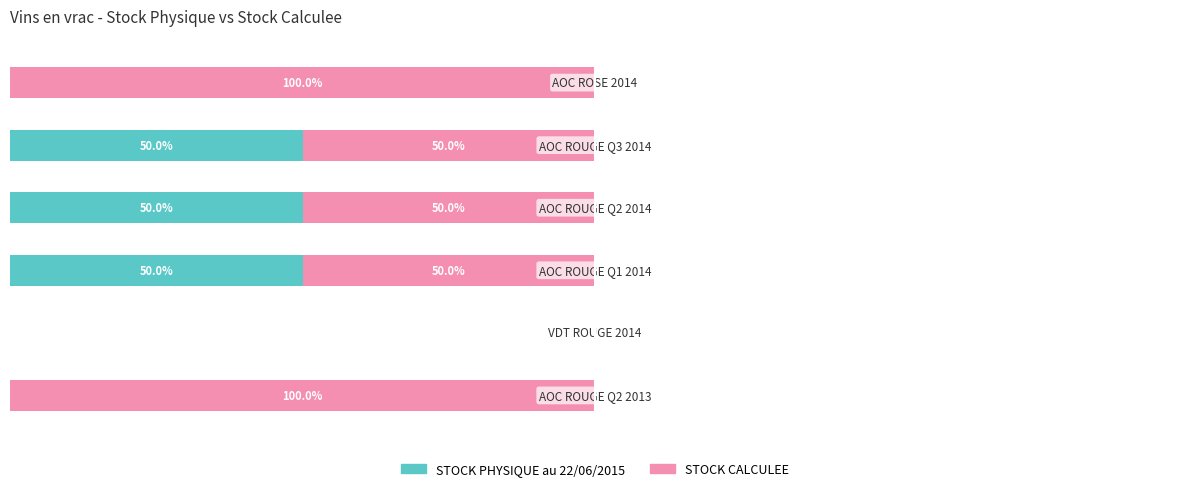

What are all the series names shown in the legend?

STOCK PHYSIQUE au 22/06/2015, STOCK CALCULEE